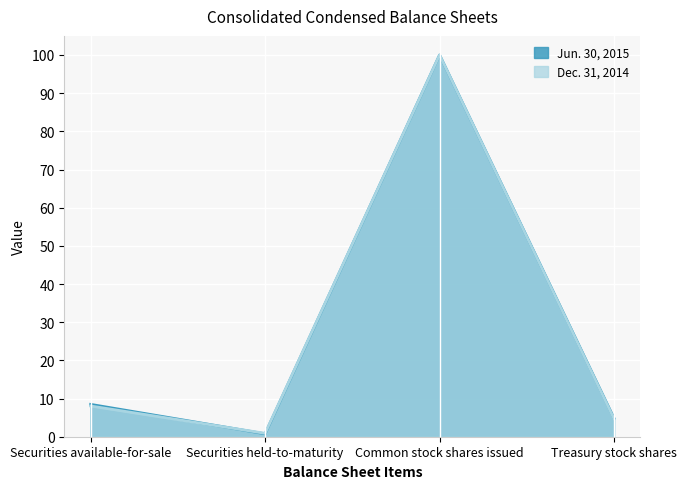

The Dec. 31, 2014 series shows 100.0 at Common stock shares issued. True or false?

True